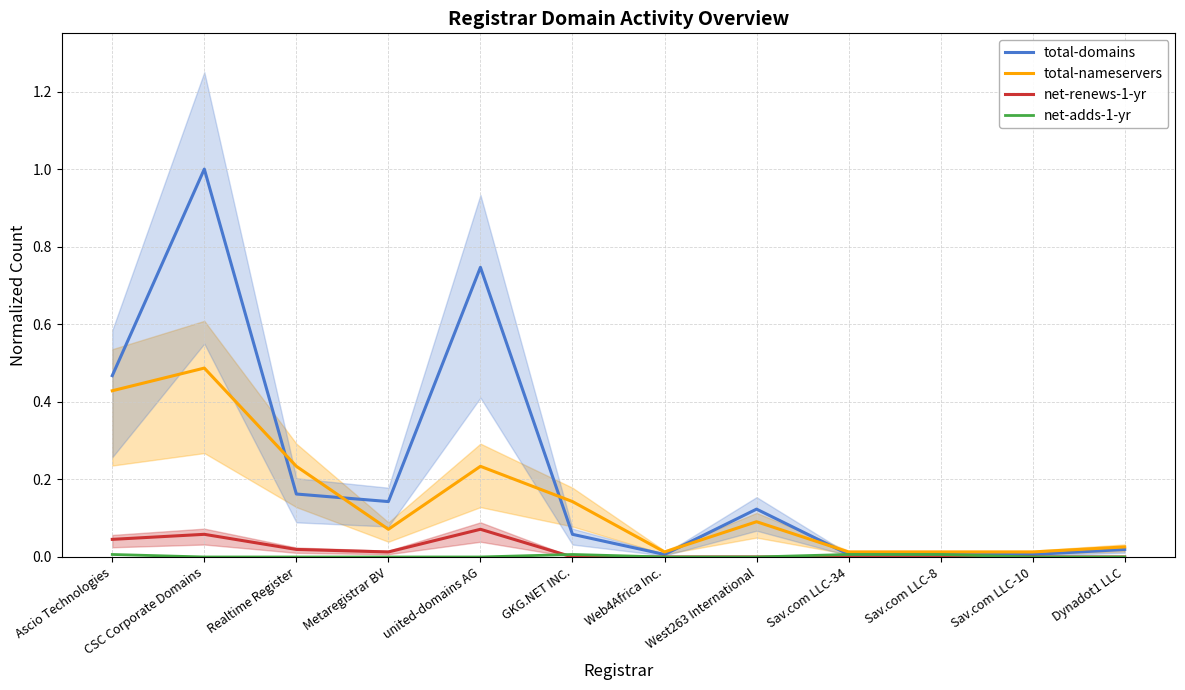

What is the label of the 11th point from the right?

CSC Corporate Domains